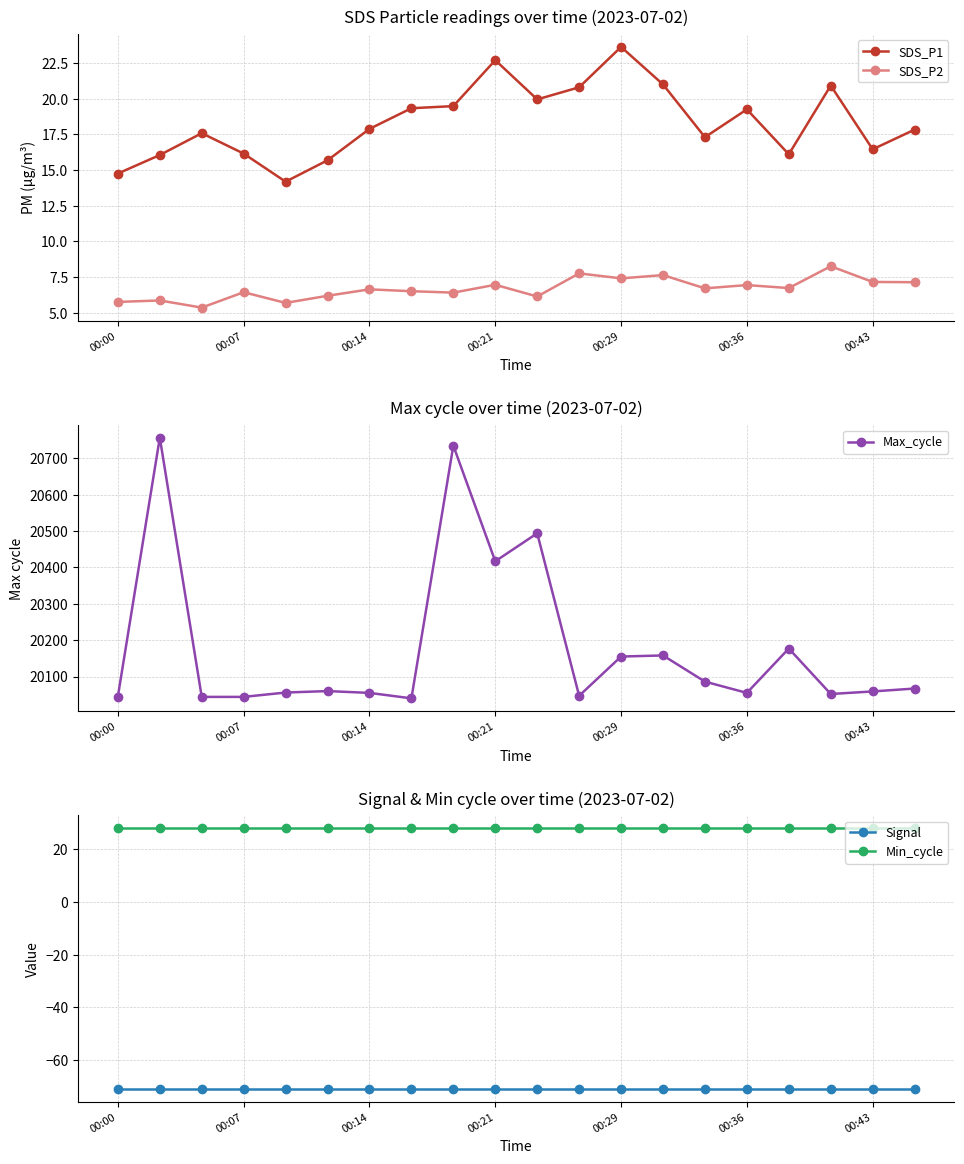

True or false: SDS_P2 and Min_cycle cross at least once.

False